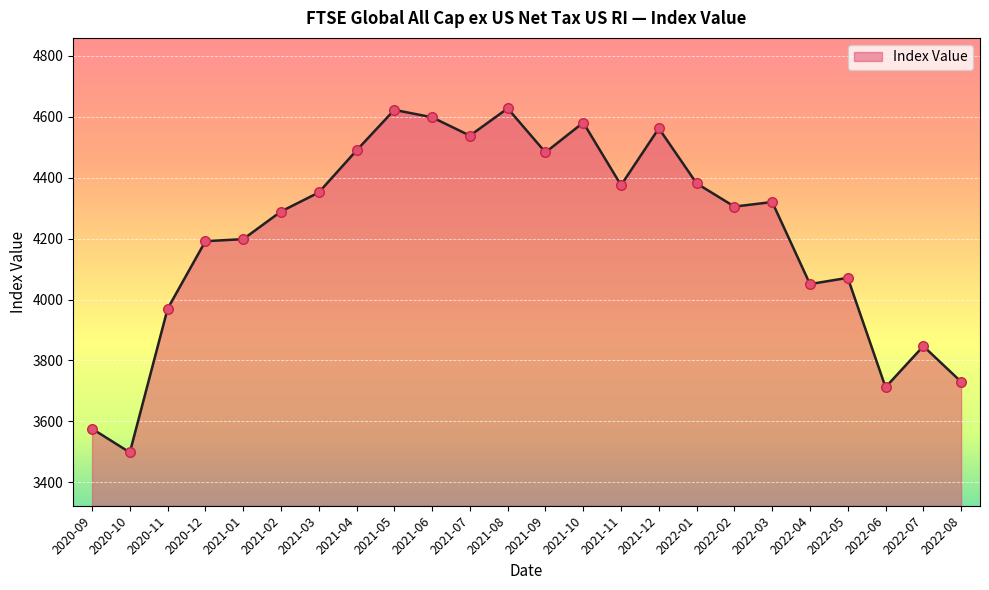

What is the change in value from 2020-09 to 2021-08?

+1051.5